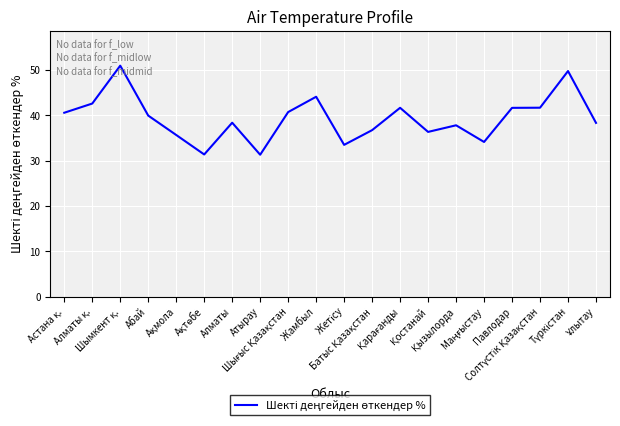

What is the difference between the maximum and minimum values?

19.7